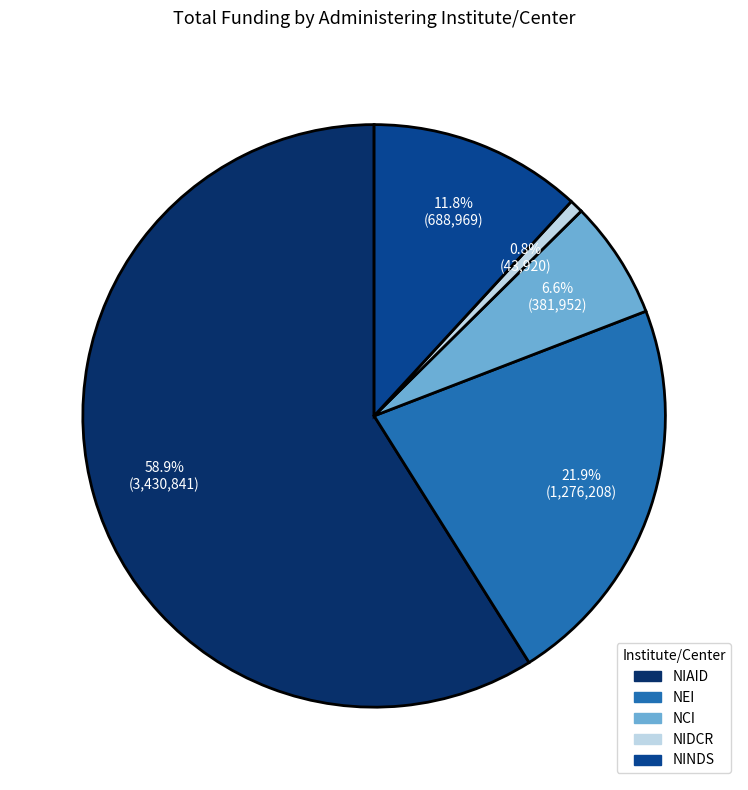

The NIDCR slice represents 8% of the pie. True or false?

False